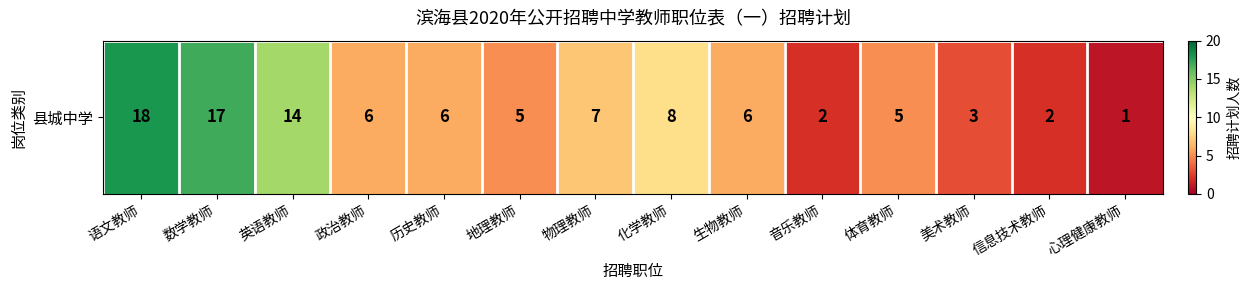

Reading right to left, extract all data points from this chart.

1	2	3	5	2	6	8	7	5	6	6	14	17	18